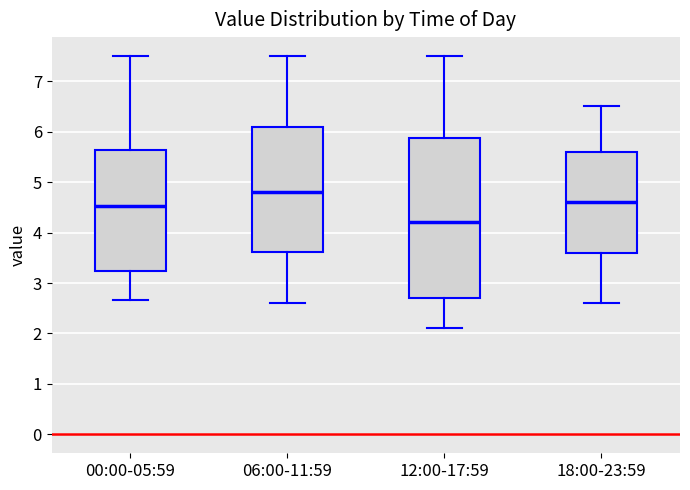

Reading left to right, read every box against the y-axis: the position of its median line, the range the box covers, and the ends of its whiskers. The values are not printed on the chart, so give them approximately, as read against the axis.

00:00-05:59: median 4.5, box 3.2 to 5.6, whiskers 2.7 to 7.5
06:00-11:59: median 4.8, box 3.6 to 6.1, whiskers 2.6 to 7.5
12:00-17:59: median 4.2, box 2.7 to 5.9, whiskers 2.1 to 7.5
18:00-23:59: median 4.6, box 3.6 to 5.6, whiskers 2.6 to 6.5